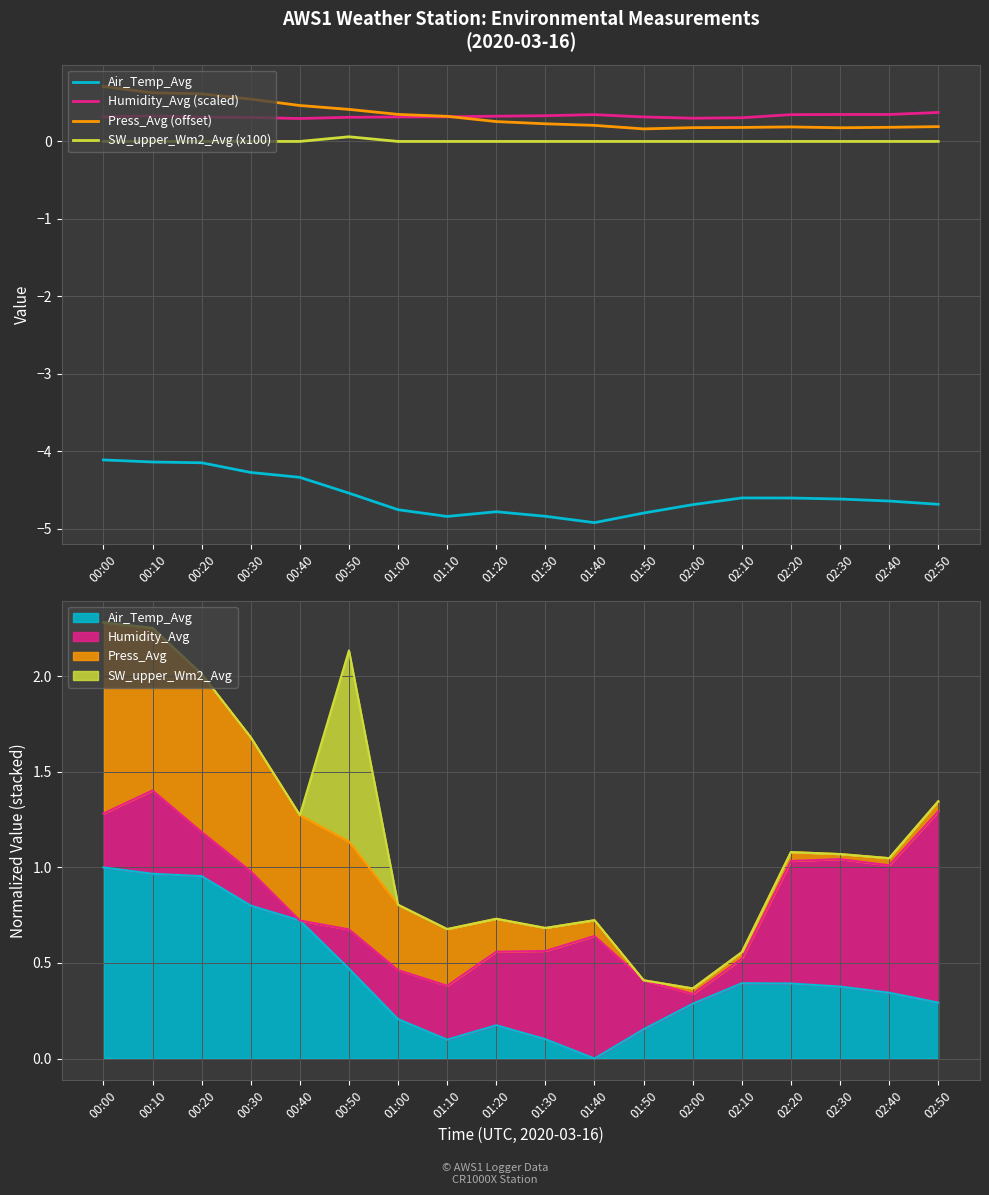

Rank the series at 02:50 from highest to lowest value.

Humidity_Avg (scaled), Press_Avg (offset), SW_upper_Wm2_Avg (x100), Air_Temp_Avg